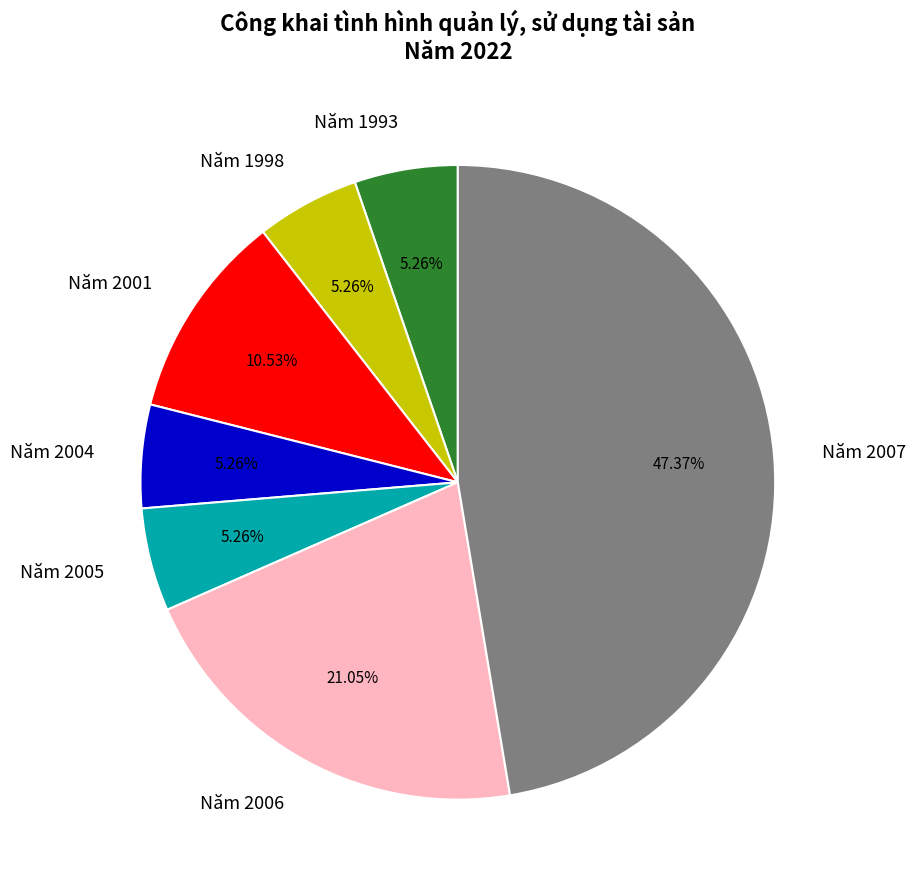

To the nearest percent, what is the average slice percentage?

14%